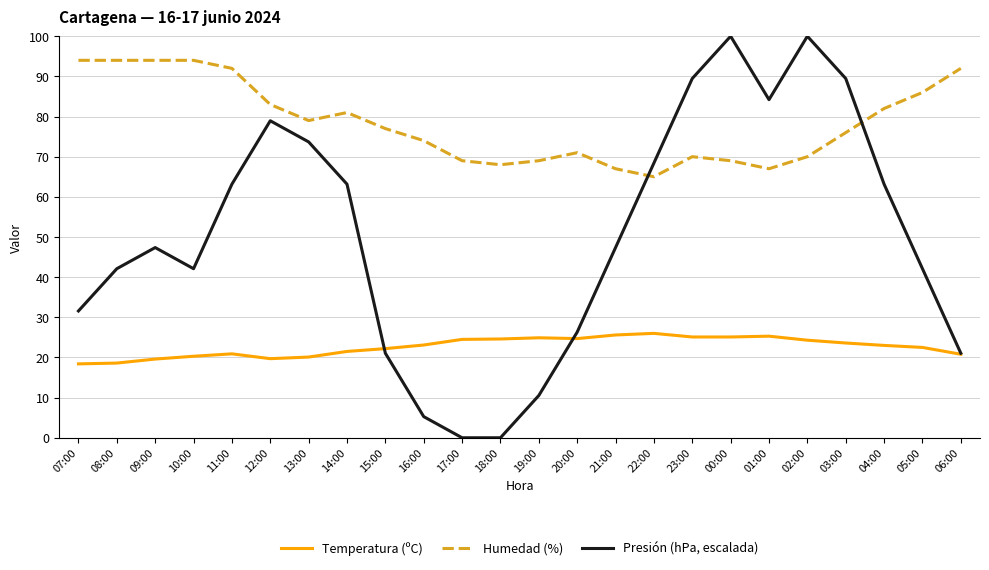

Does the chart have visible grid lines?

Yes